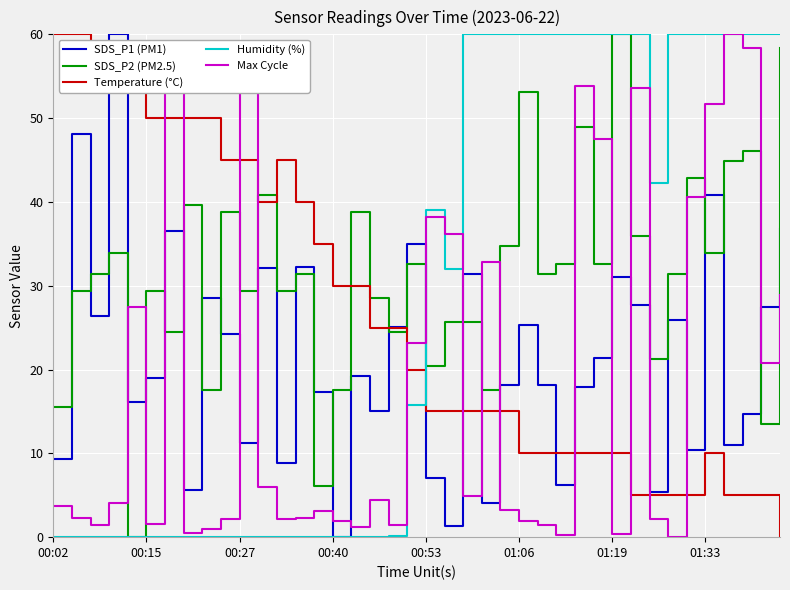

Rank the series by their average value, from lowest to highest.

Max Cycle, SDS_P1 (PM1), Temperature (°C), Humidity (%), SDS_P2 (PM2.5)